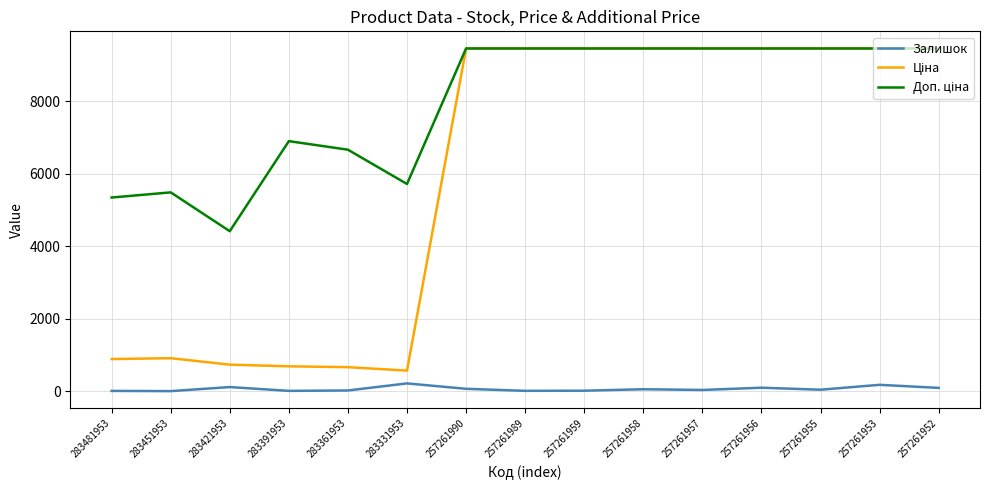

What is the greatest value displayed?

9458.9